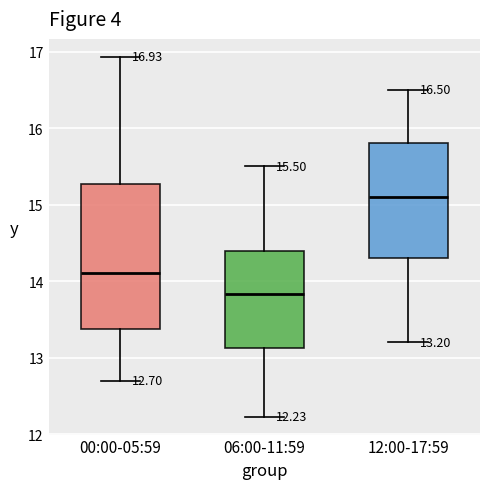

Which box is the tallest, from its lower edge to its upper edge?

00:00-05:59